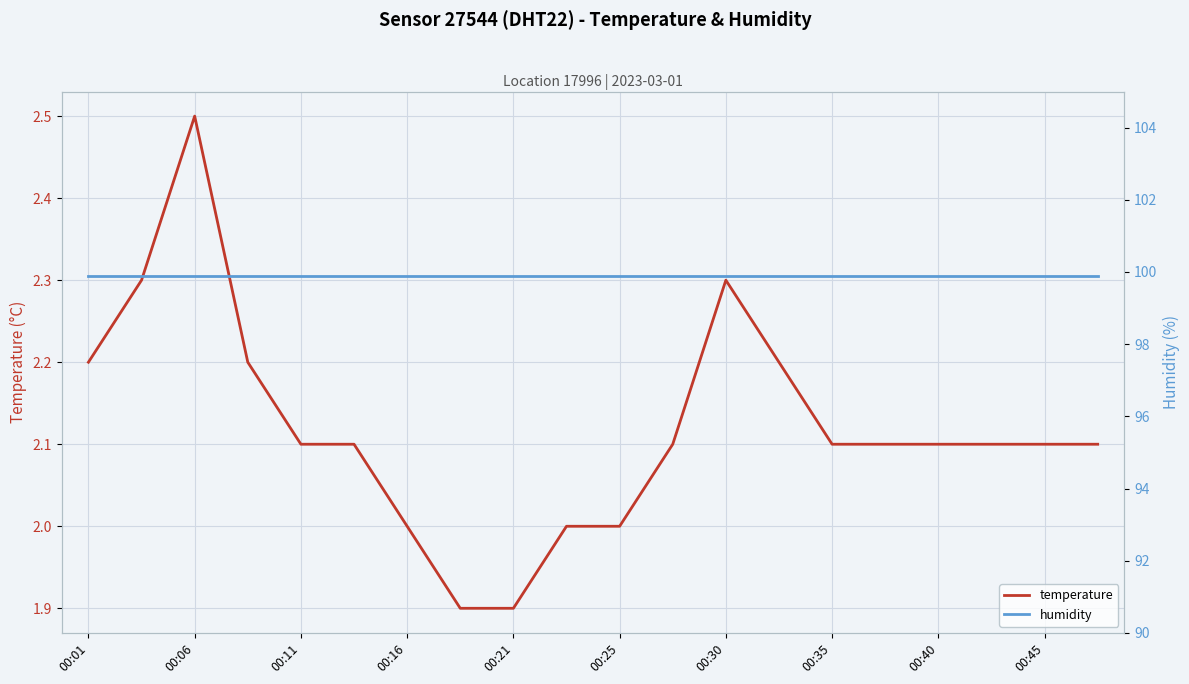

Count the number of categories in the chart.

20